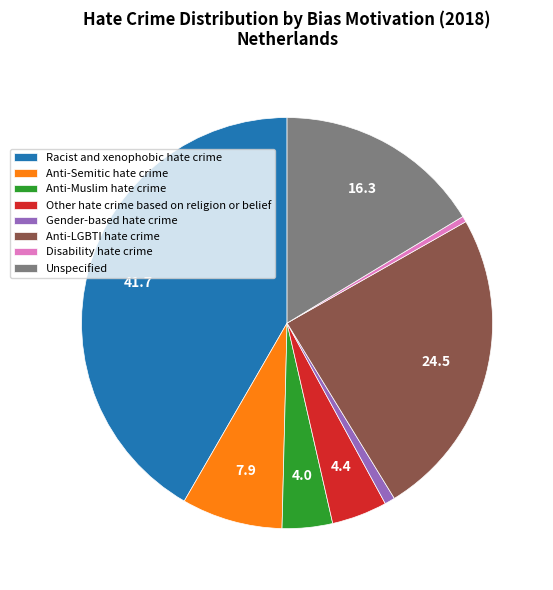

Is Disability hate crime the majority of the pie?

No